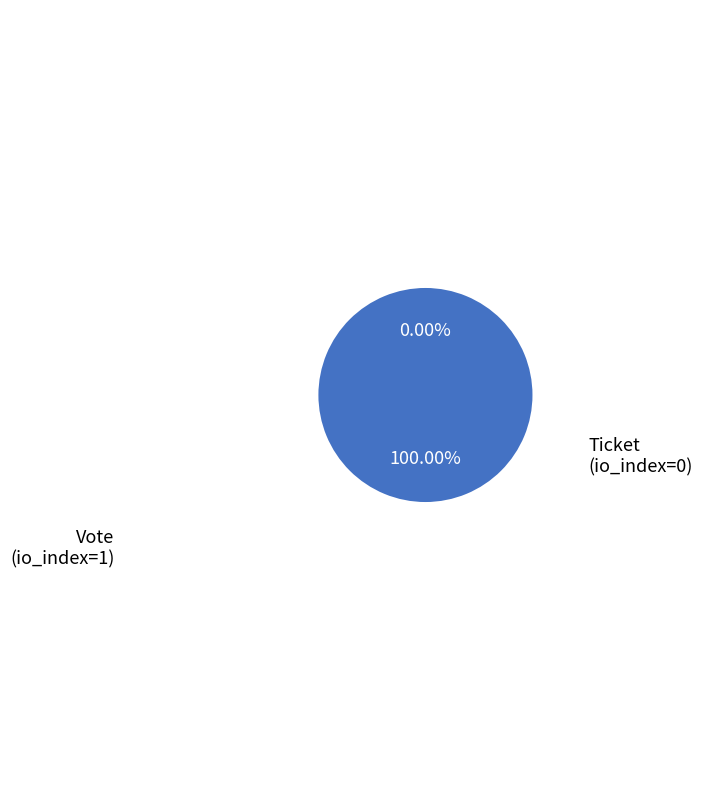

How many slices are in this pie chart?

2